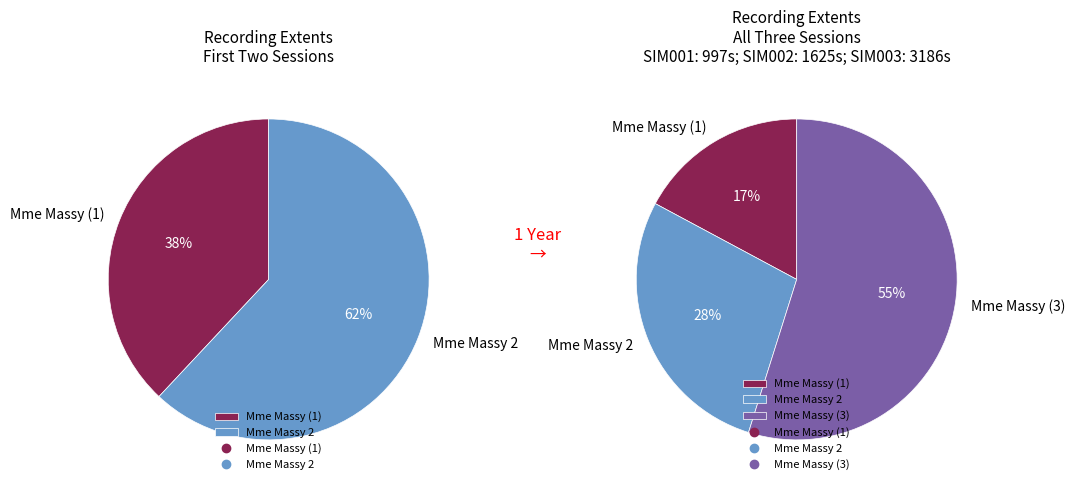

Which has a higher value, Mme Massy (1) or Mme Massy (3)?

Mme Massy (3)